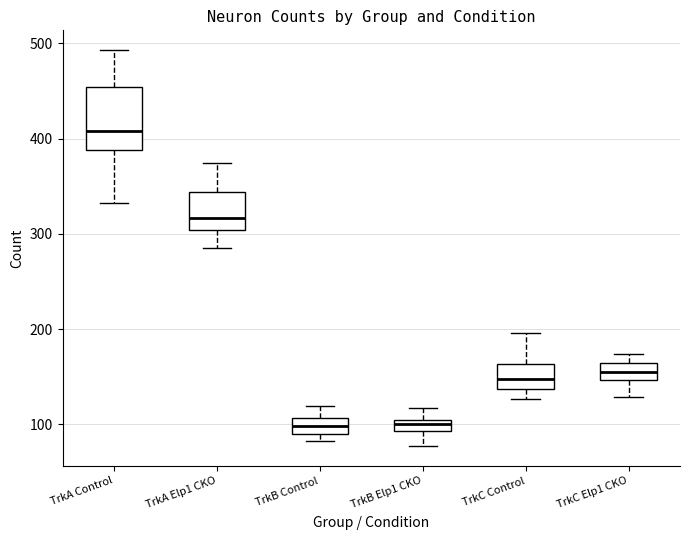

Which box has the highest median line?

TrkA Control